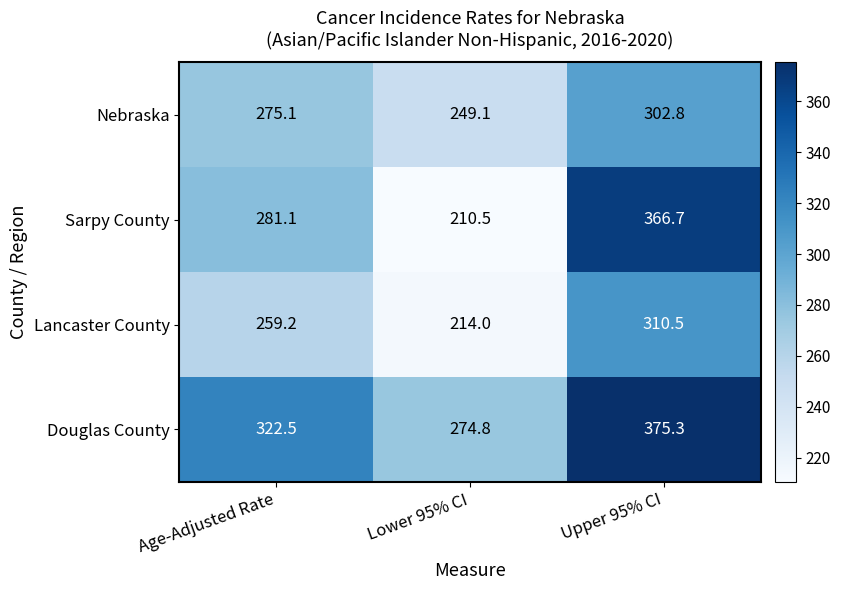

Reading right to left, extract all data points from this chart.

Nebraska: 302.8	249.1	275.1
Sarpy County: 366.7	210.5	281.1
Lancaster County: 310.5	214.0	259.2
Douglas County: 375.3	274.8	322.5